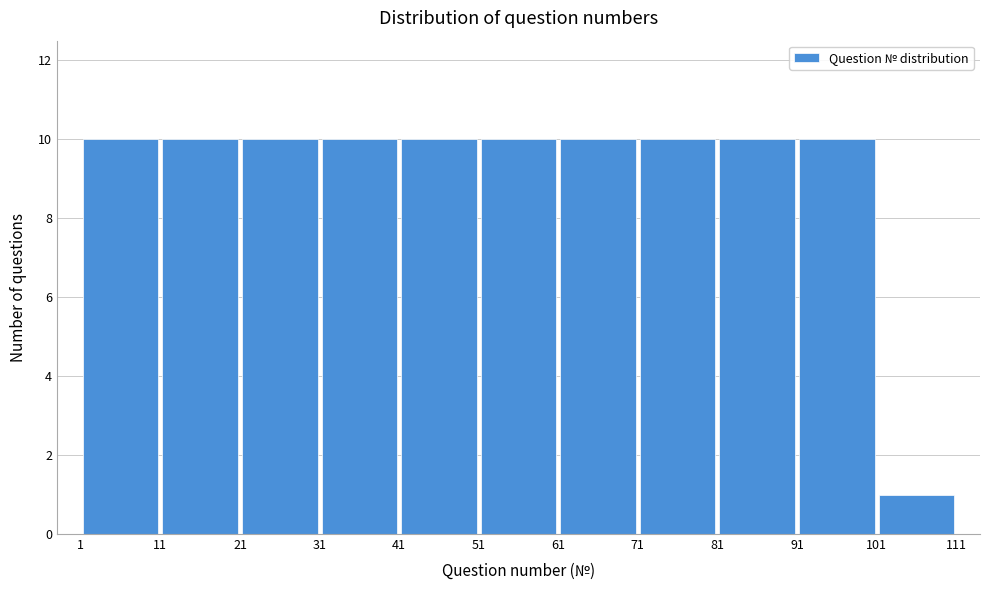

What is the height of the bar covering 31 to 41 on the x-axis? The values are not printed on the chart, so give them approximately, as read against the axis.

10